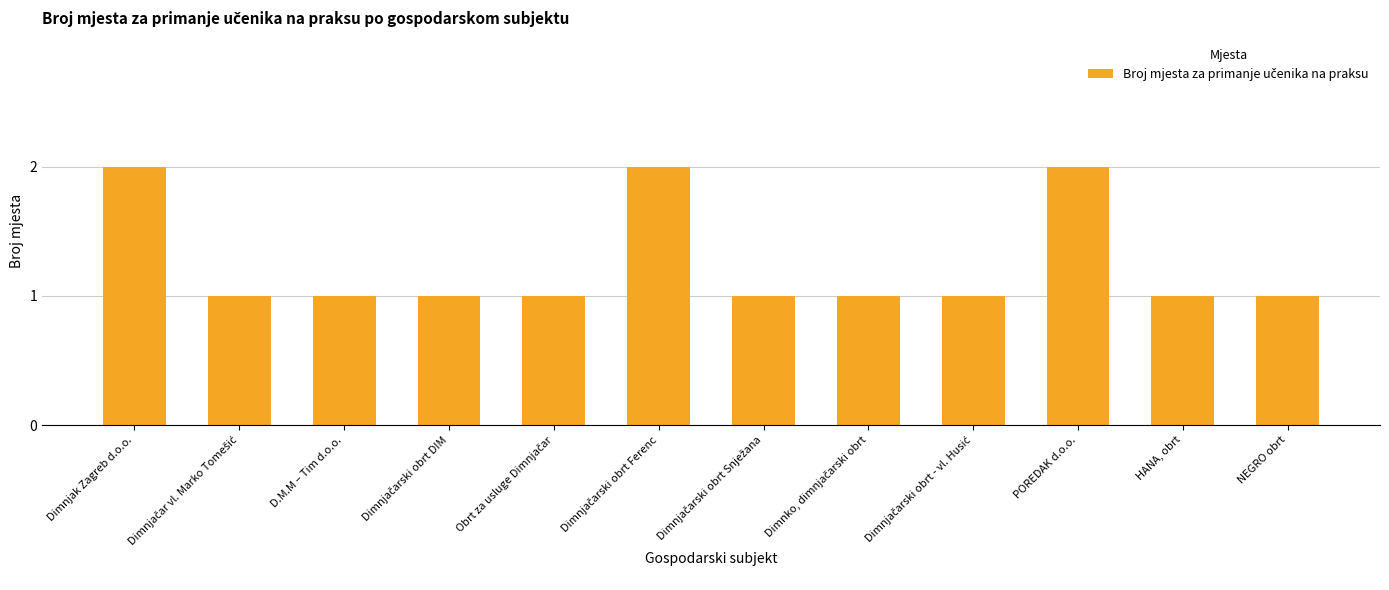

What is the sum of all values?

15